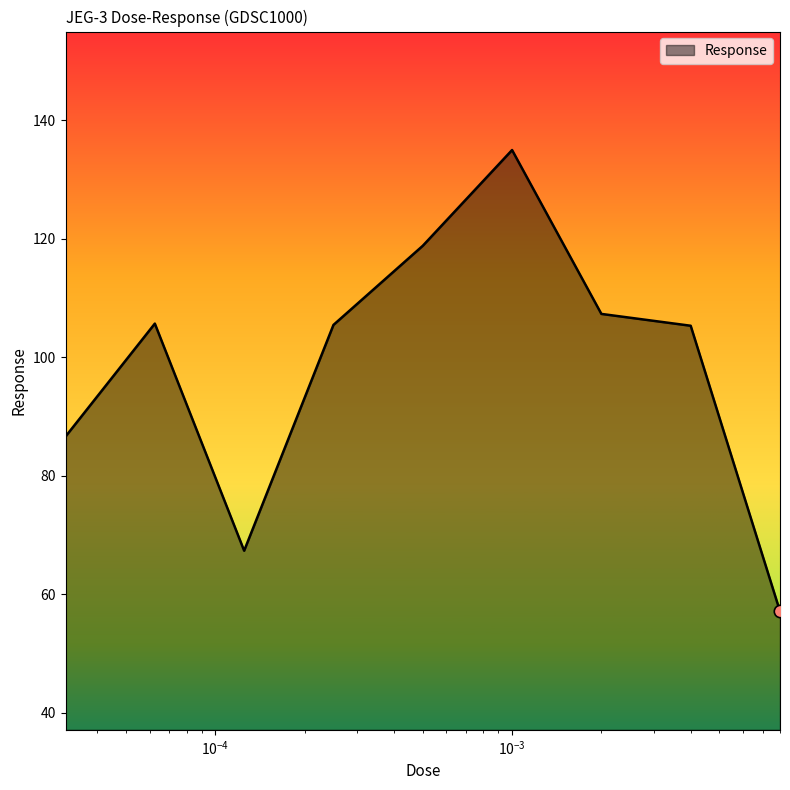

What is the minimum value shown in the chart?

57.1